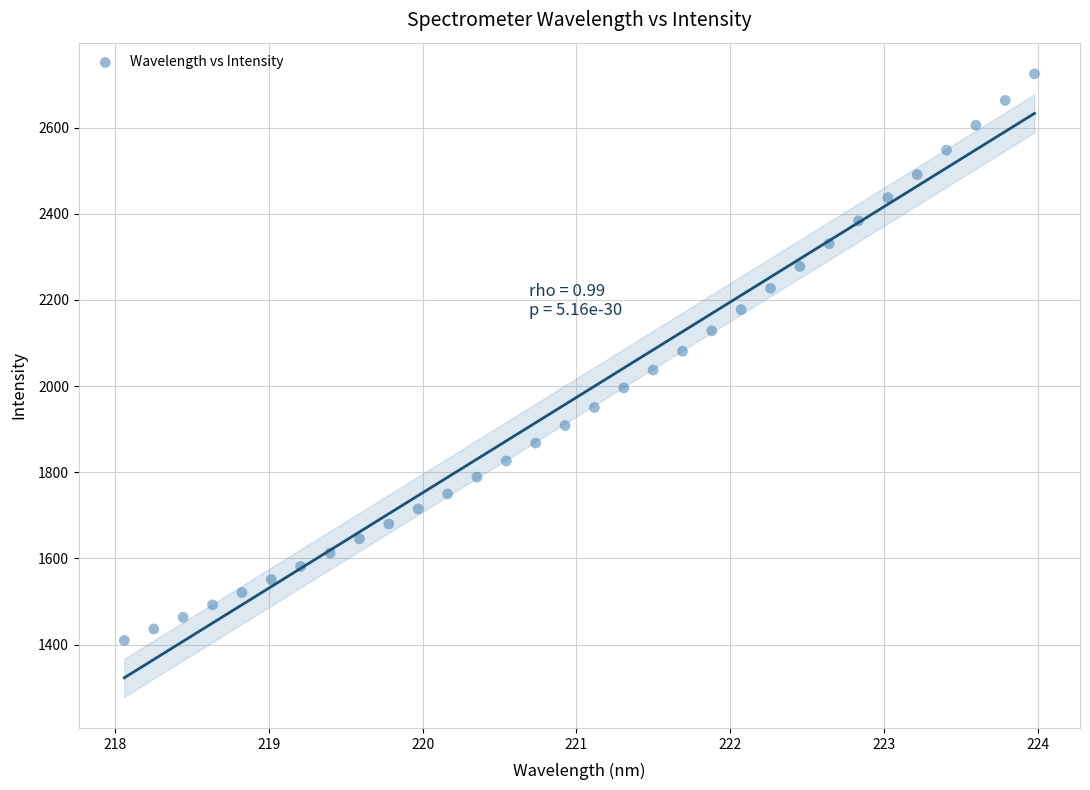

What is the range of X values (max minus min)?

5.9